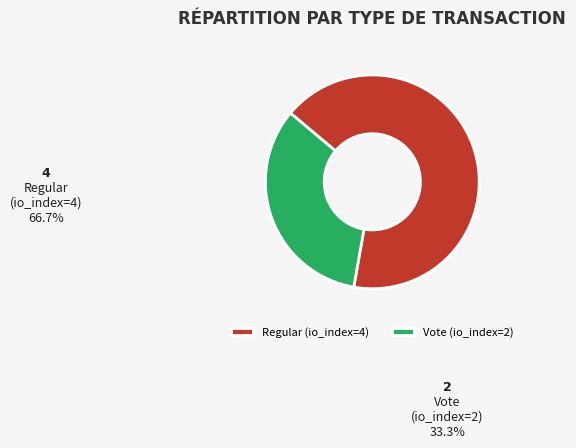

Which slice is the smallest?

Vote (io_index=2)